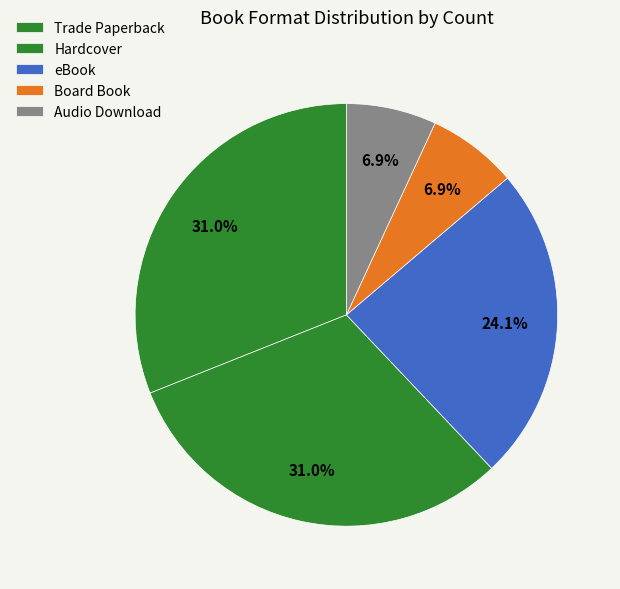

Count the number of slices in the pie.

5